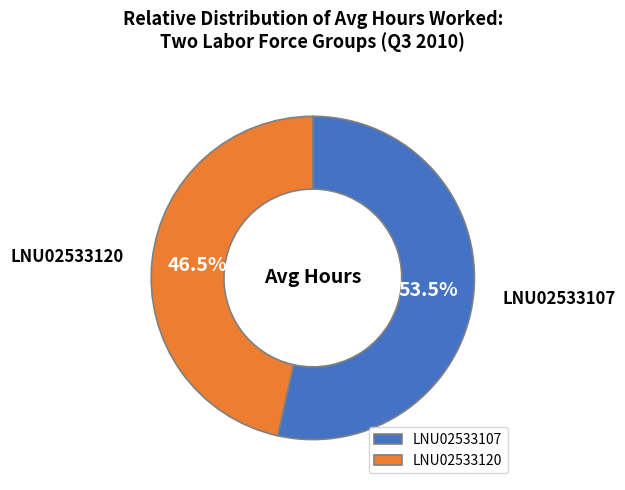

Does LNU02533107 account for over 50% of the chart?

Yes